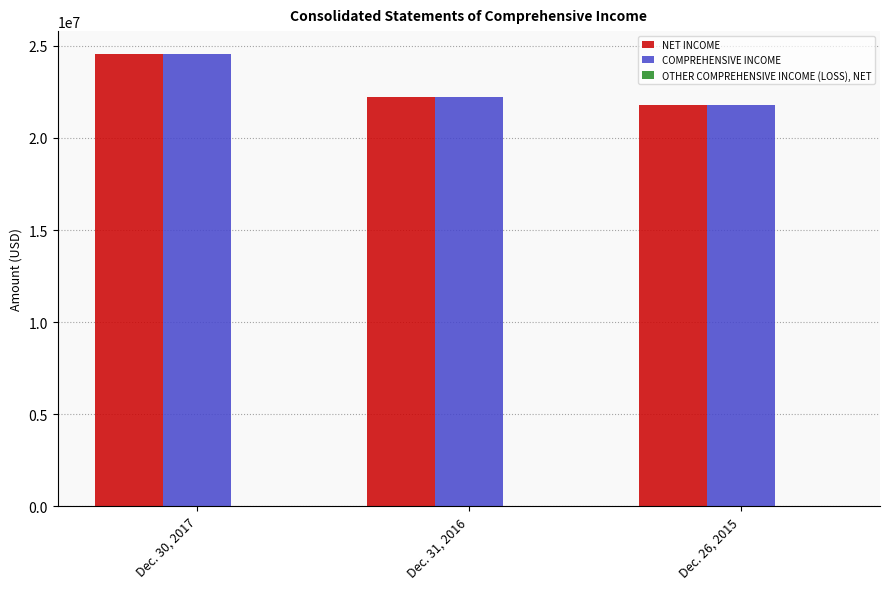

The value of NET INCOME at Dec. 30, 2017 is 24565100. True or false?

True